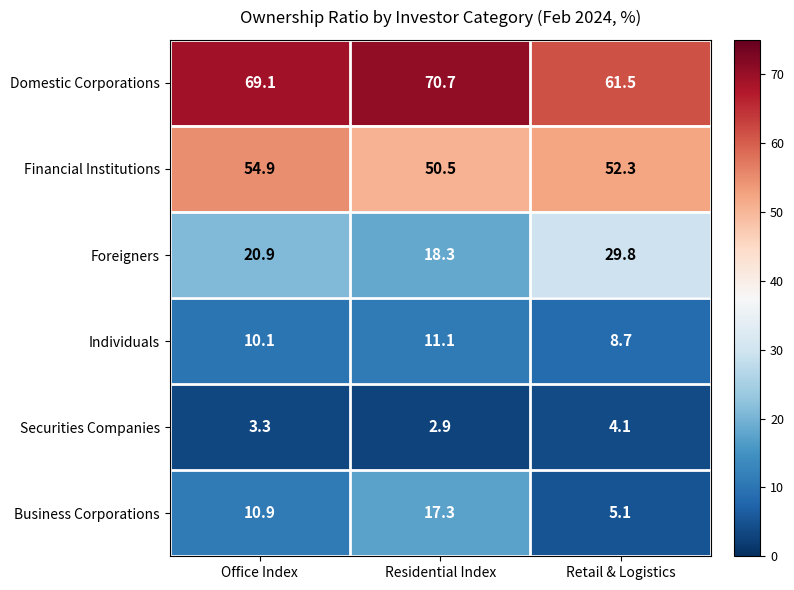

At which category does the chart reach its minimum across all series?

Residential Index